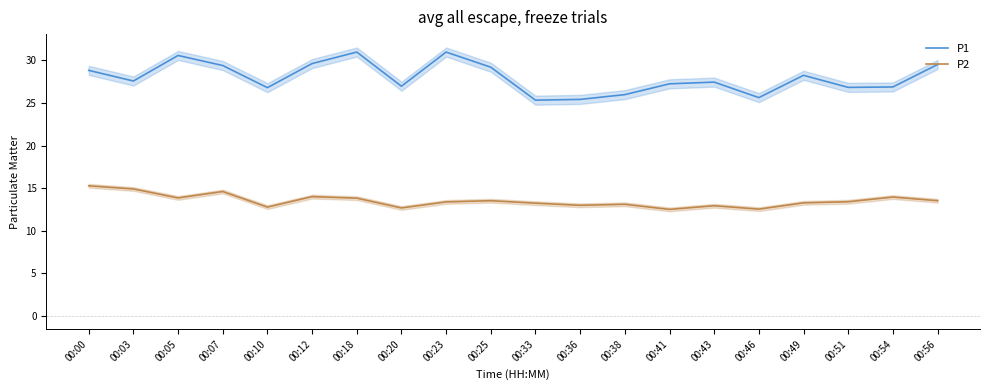

Is the value of P2 at 00:03 greater than the value of P1 at 00:38?

No